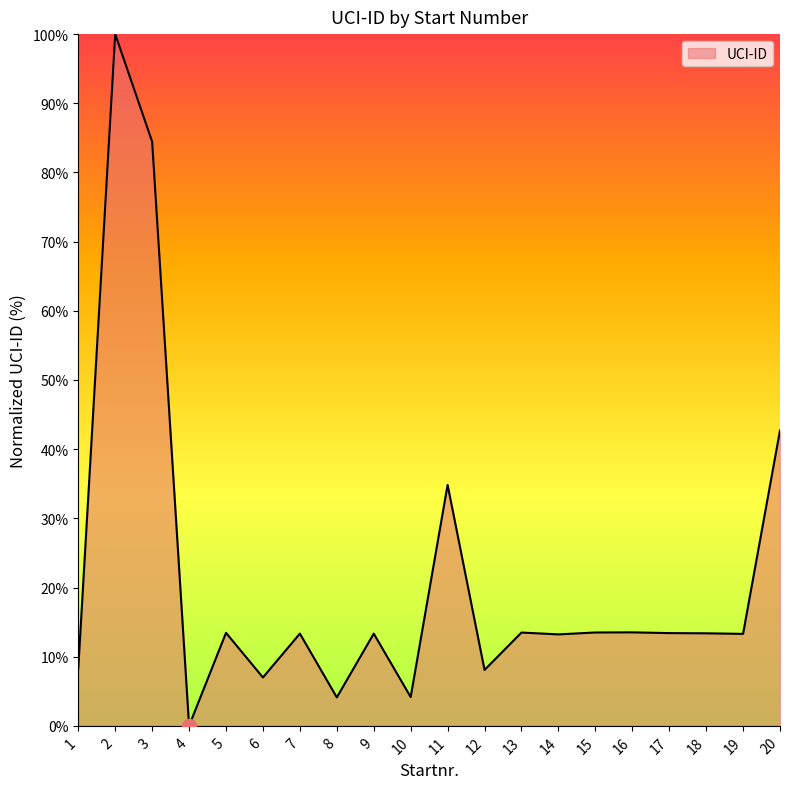

What is the ratio of the value at 20 to the value at 8?

10.4